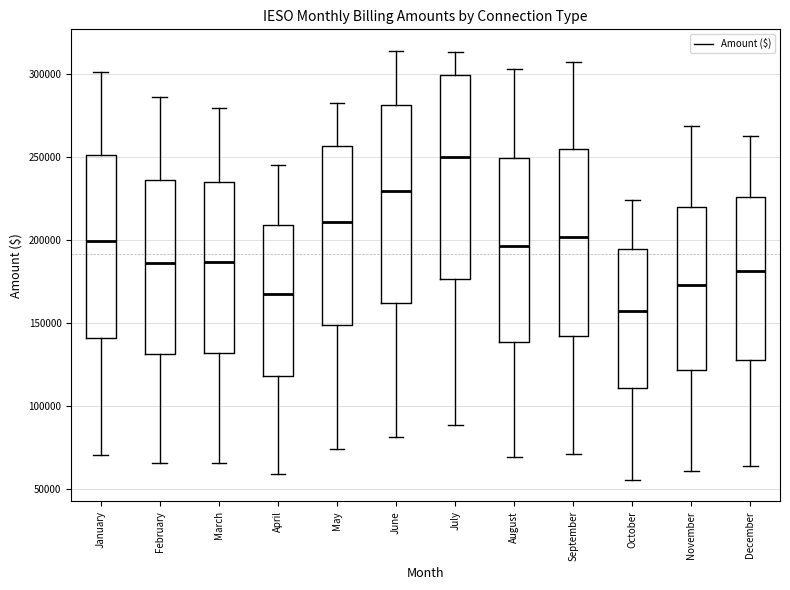

Reading left to right, transcribe this box plot: for each box, give where its median line is, the range the box spans, and where its two whiskers end, as read against the y-axis. The values are not printed on the chart, so give them approximately, as read against the axis.

January: median 200000, box 140000 to 250000, whiskers 70000 to 300000
February: median 185000, box 130000 to 235000, whiskers 65000 to 285000
March: median 185000, box 130000 to 235000, whiskers 65000 to 280000
April: median 170000, box 120000 to 210000, whiskers 60000 to 245000
May: median 210000, box 150000 to 255000, whiskers 75000 to 285000
June: median 230000, box 160000 to 280000, whiskers 80000 to 315000
July: median 250000, box 175000 to 300000, whiskers 90000 to 315000
August: median 195000, box 140000 to 250000, whiskers 70000 to 305000
September: median 200000, box 140000 to 255000, whiskers 70000 to 305000
October: median 155000, box 110000 to 195000, whiskers 55000 to 225000
November: median 175000, box 120000 to 220000, whiskers 60000 to 270000
December: median 180000, box 130000 to 225000, whiskers 65000 to 265000